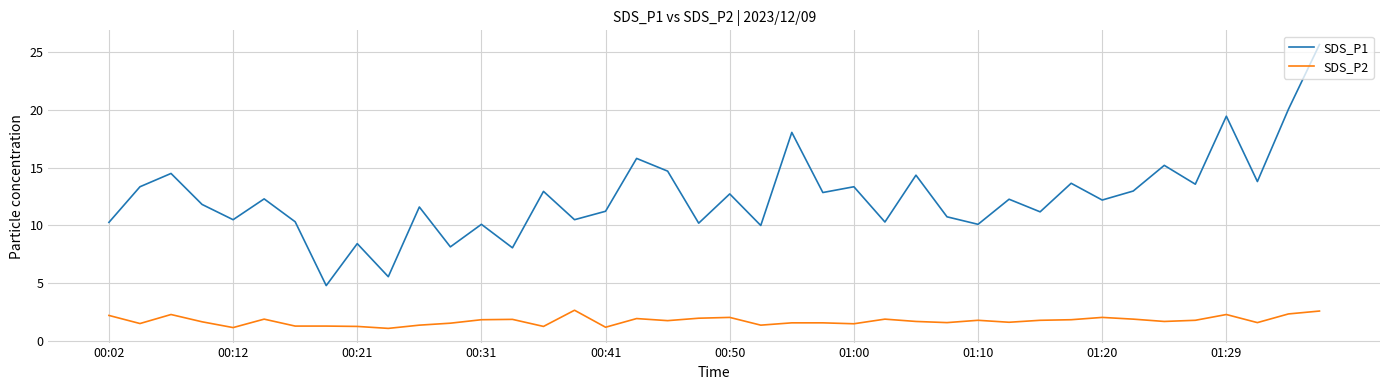

True or false: SDS_P2 and SDS_P1 intersect in this chart.

False